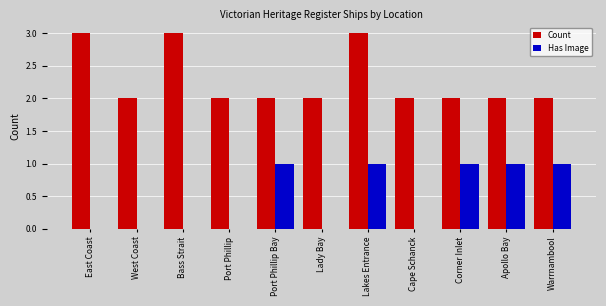

What is the total value across all series at Lakes Entrance?

4